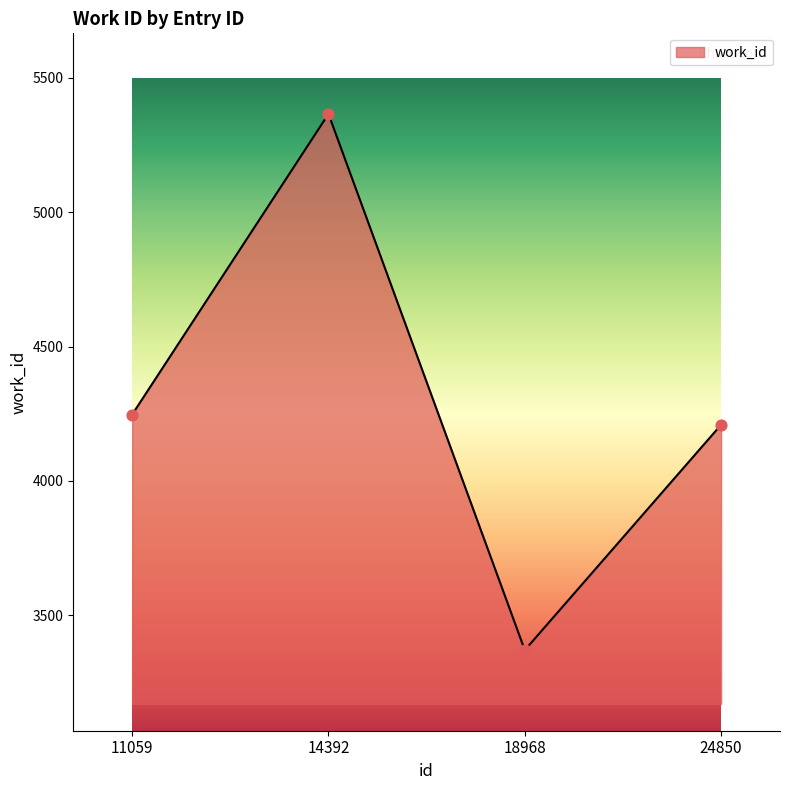

What is the ratio of the value at 14392 to the value at 24850?

1.3